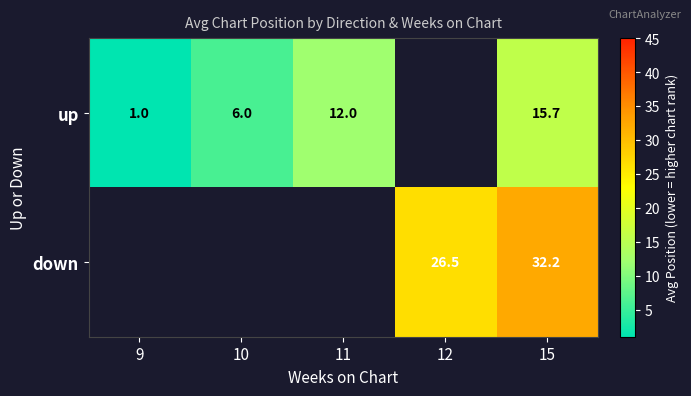

What is the minimum value shown in the chart?

1.0